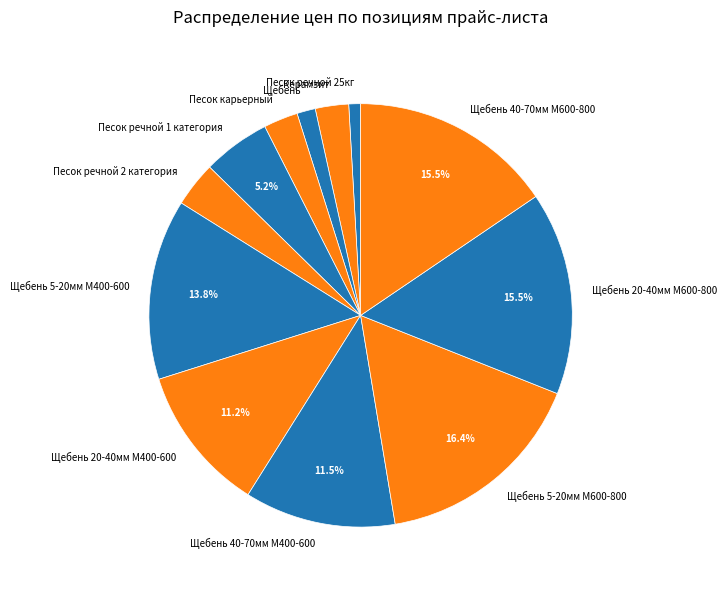

To the nearest percent, what percentage of the pie is Керамзит?

3%